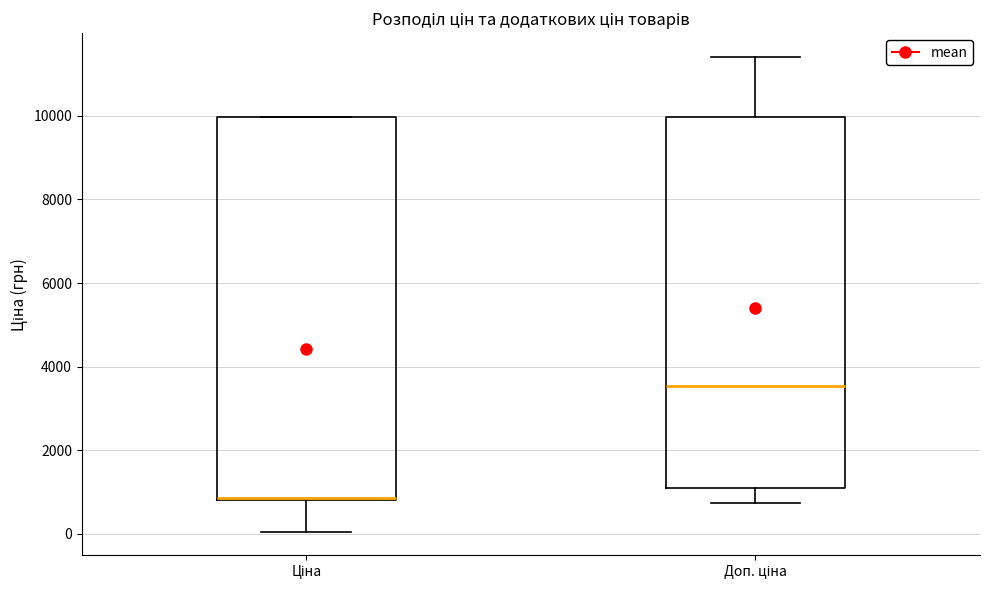

Reading left to right, transcribe this box plot: for each box, give where its median line is, the range the box spans, and where its two whiskers end, as read against the y-axis. The values are not printed on the chart, so give them approximately, as read against the axis.

Ціна: median 800 (drawn on the box's lower edge), box 800 to 10000, whiskers 0 to 10000
Доп. ціна: median 3600, box 1200 to 10000, whiskers 800 to 11400